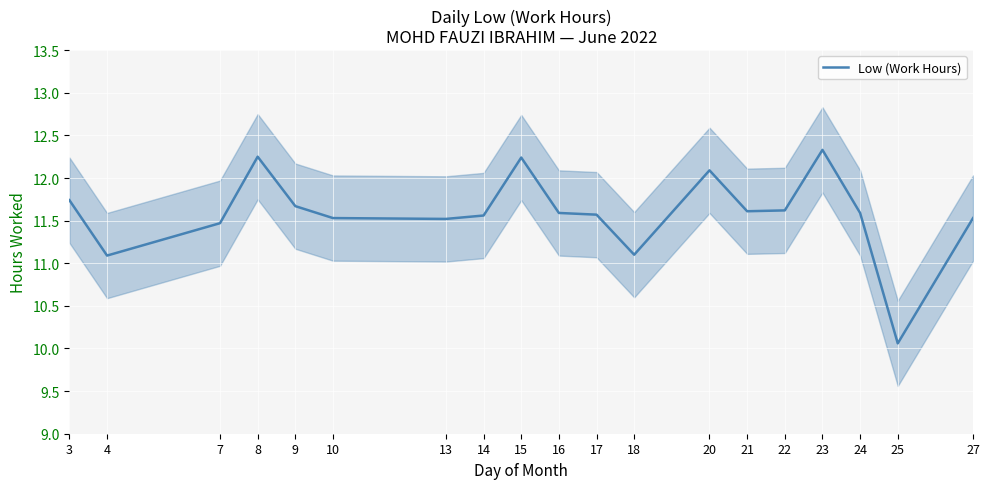

Is it true that the value at 18 is 11.1?

True